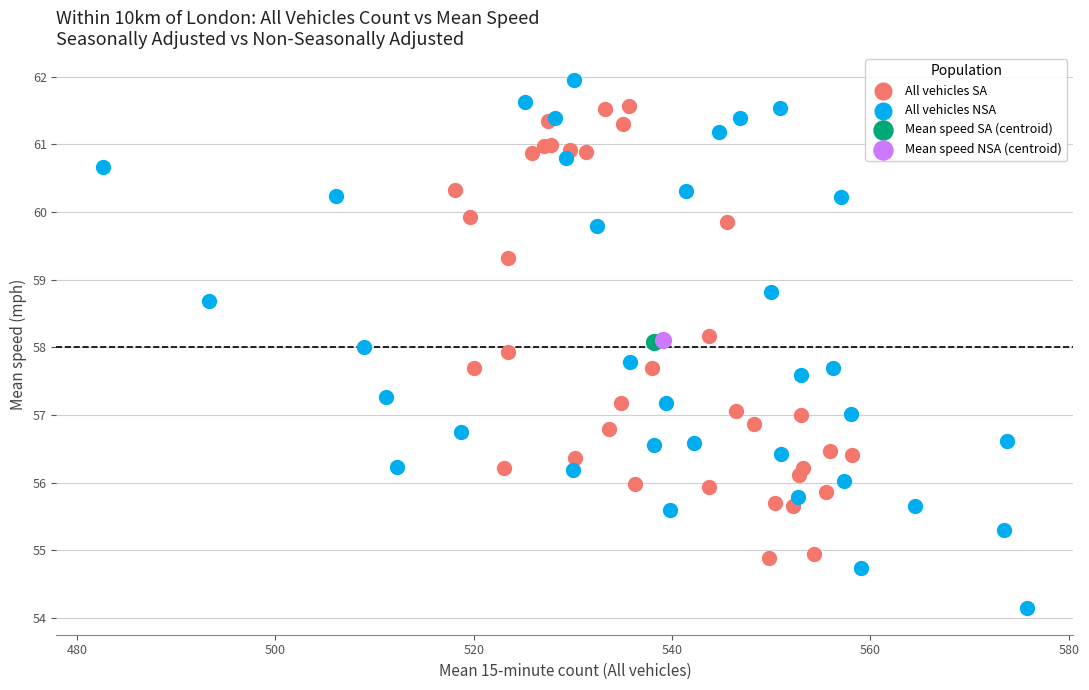

Which series reaches the maximum Y coordinate?

All vehicles NSA